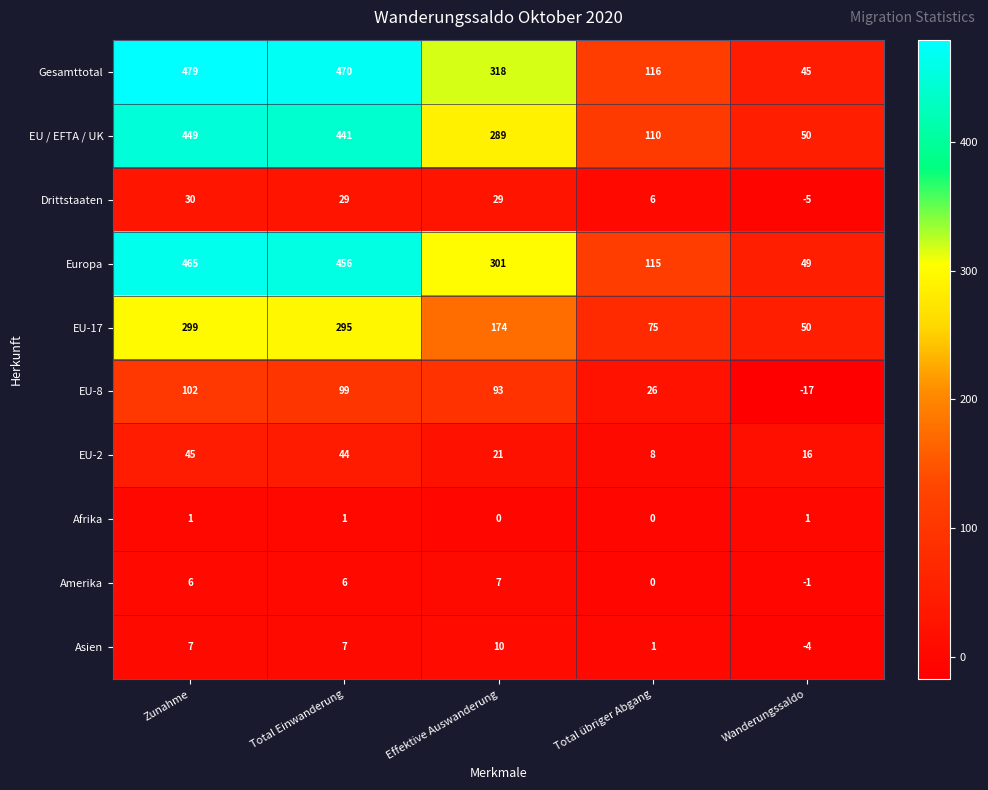

What is the difference between the maximum and minimum values in the Drittstaaten series?

35